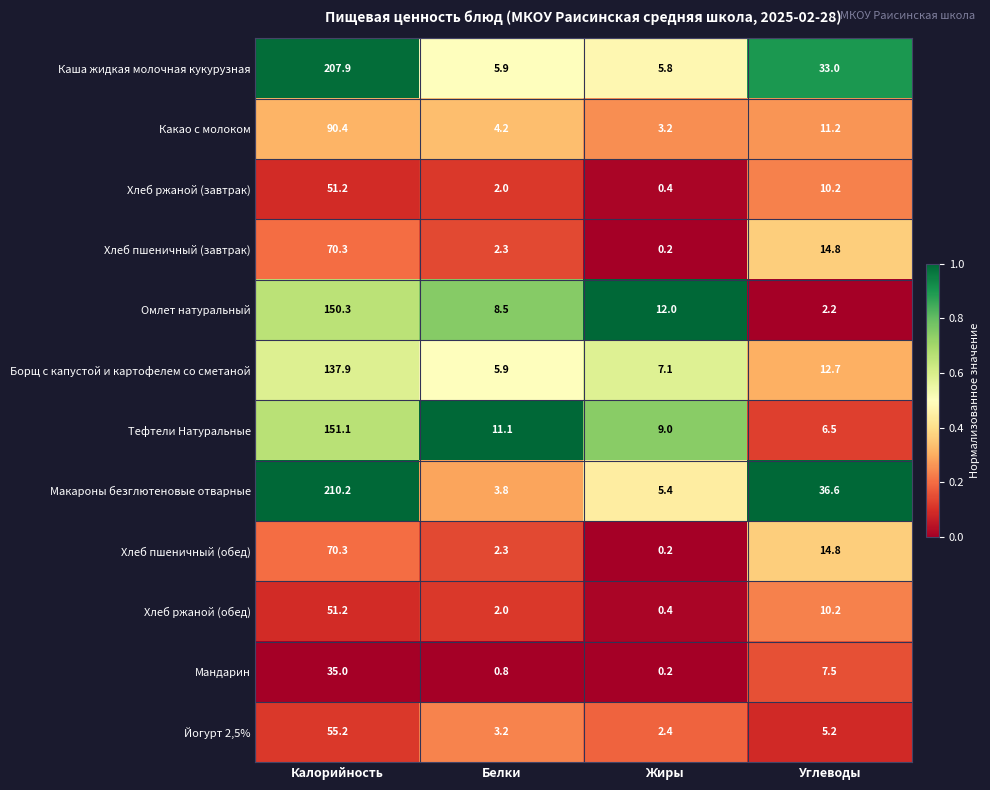

True or false: Хлеб ржаной (обед) has a value of 0.4 at Жиры.

True